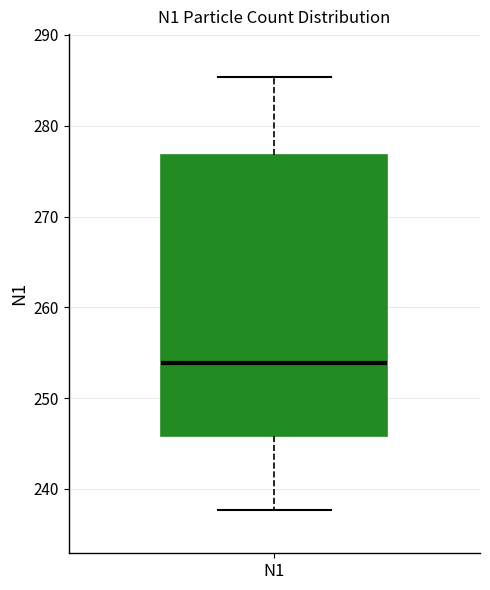

Read this box plot against the y-axis: the position of the median line, the range covered by the box, and the ends of both whiskers. The values are not printed on the chart, so give them approximately, as read against the axis.

median 254, box 246 to 277, whiskers 238 to 285